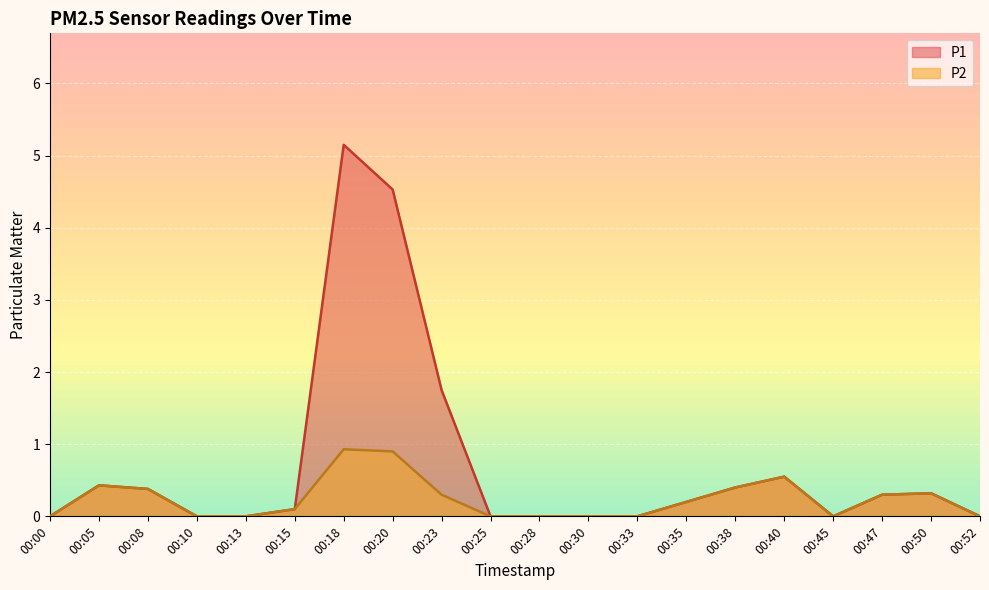

True or false: P1 and P2 intersect in this chart.

False